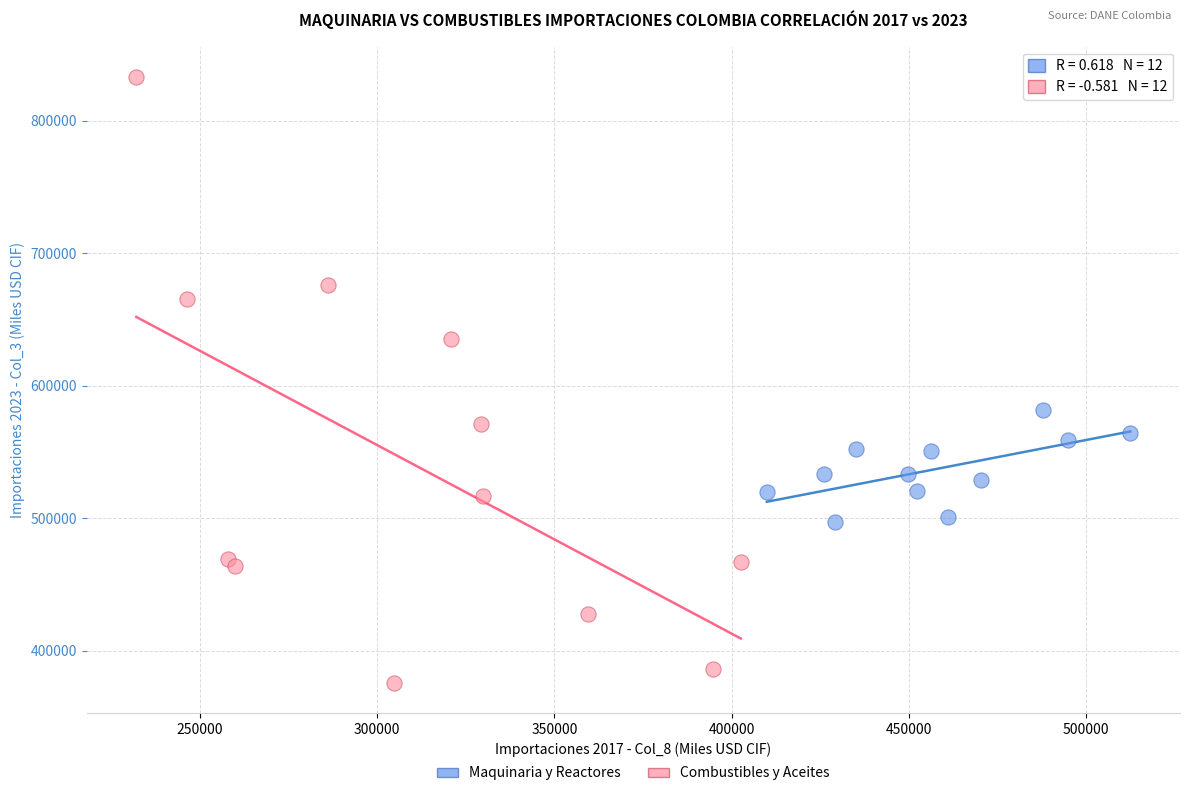

Which series contains the highest Y value?

Combustibles y Aceites